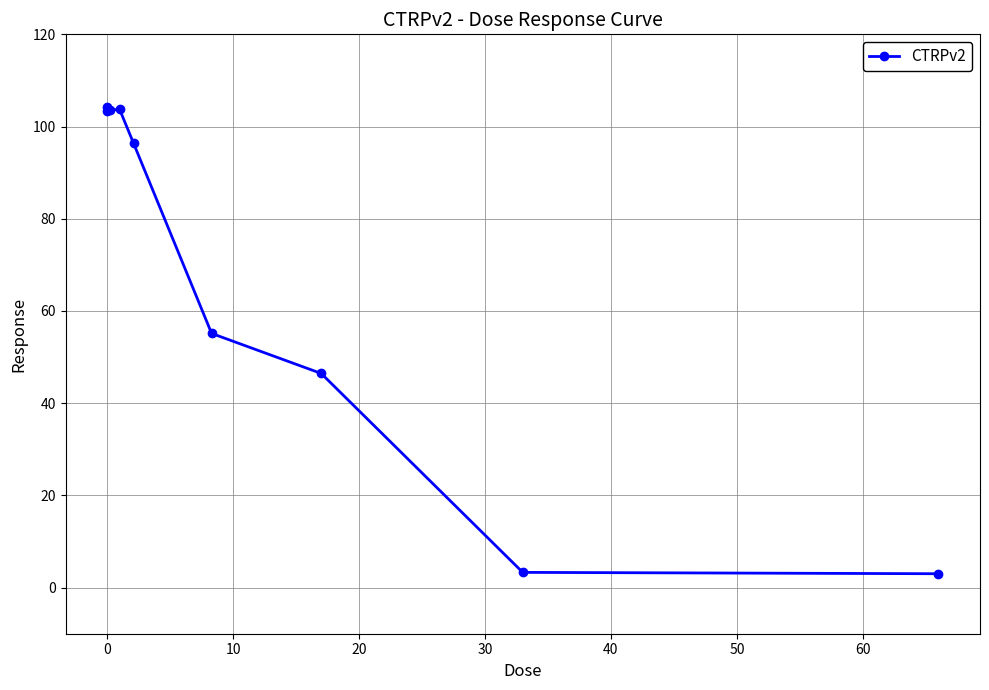

What is the minimum value shown in the chart?

3.0